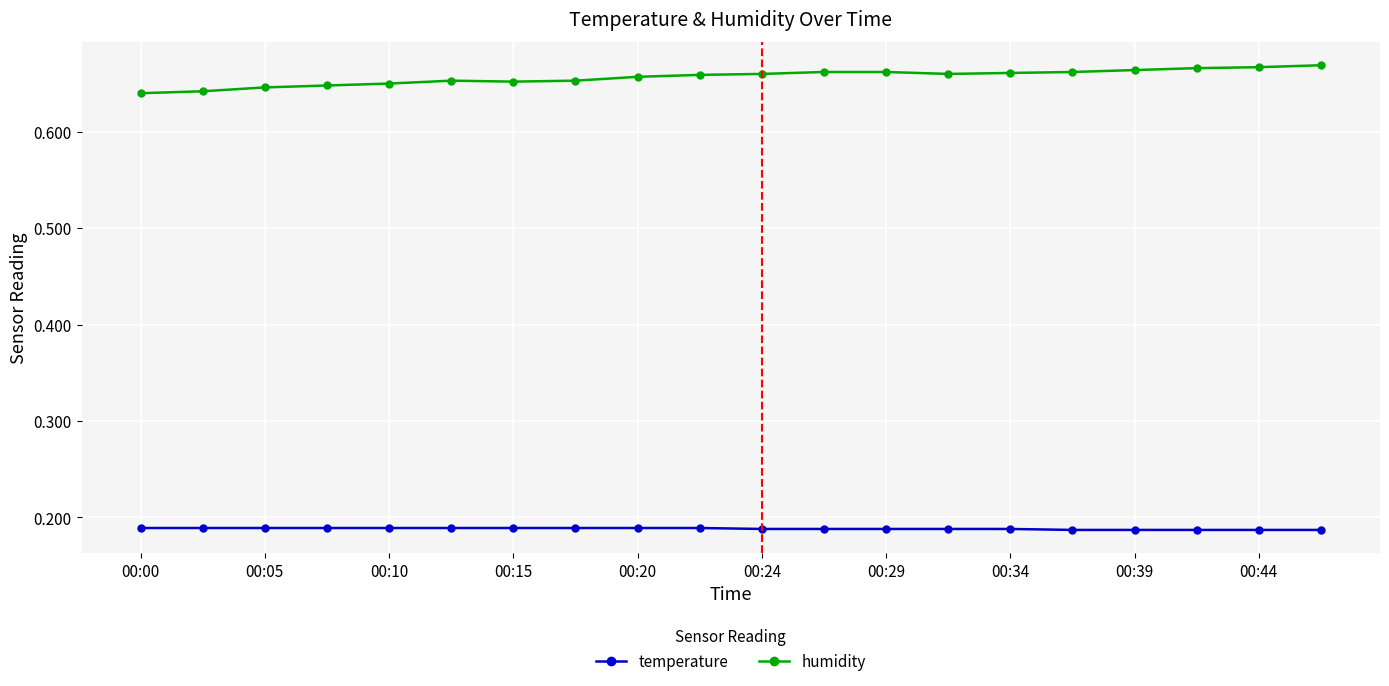

True or false: temperature and humidity intersect in this chart.

False